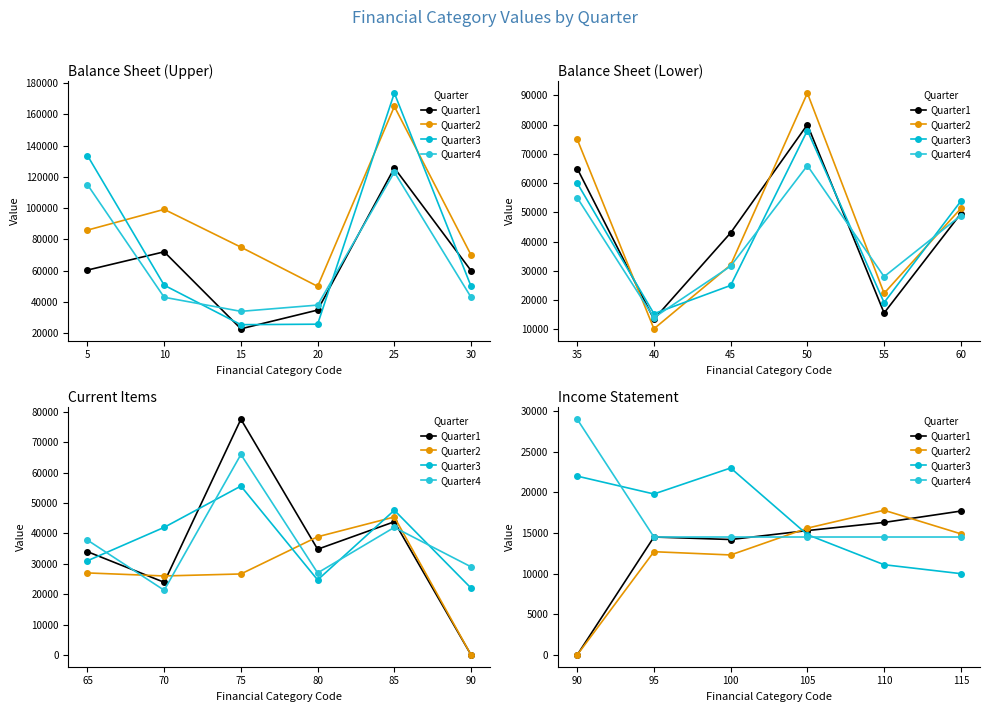

How many values in Quarter2 are above zero?

5